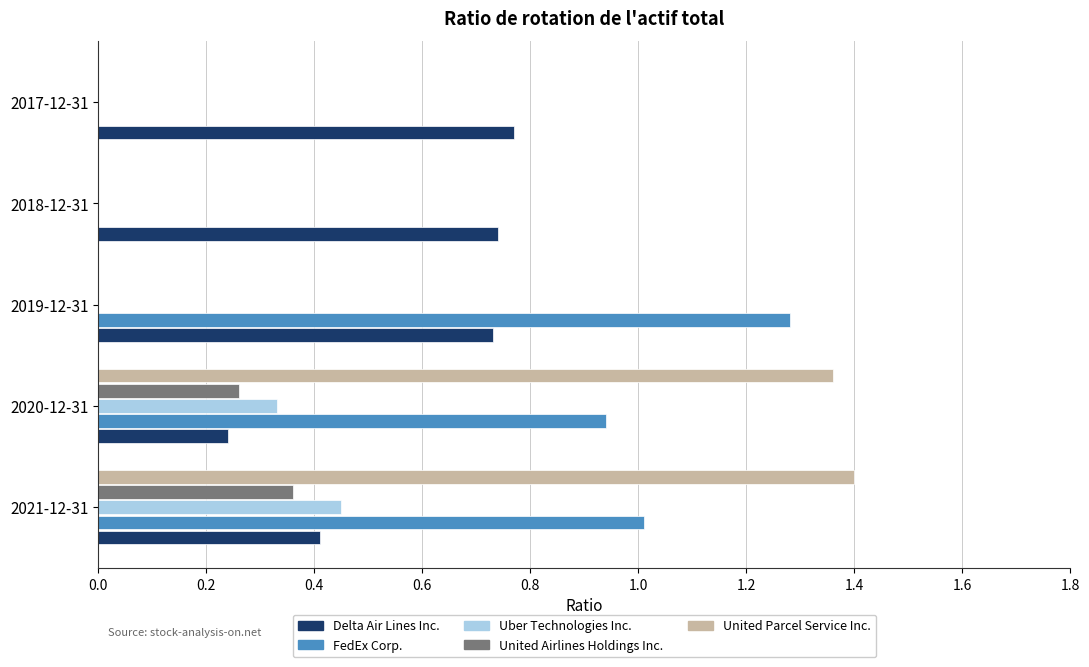

How many series are shown in this chart?

5